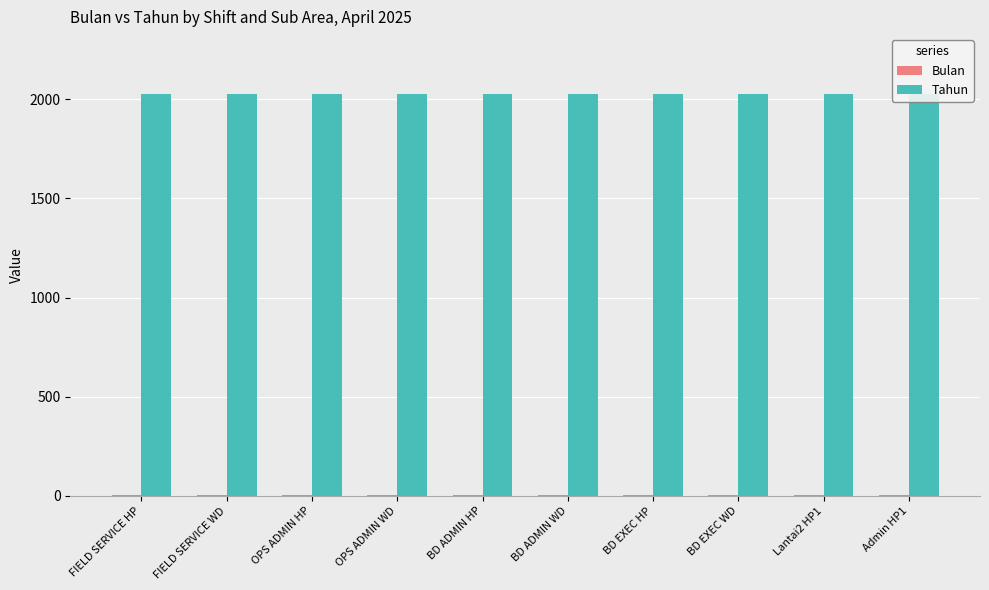

The value of Tahun at Admin HP1 is 2640. True or false?

False